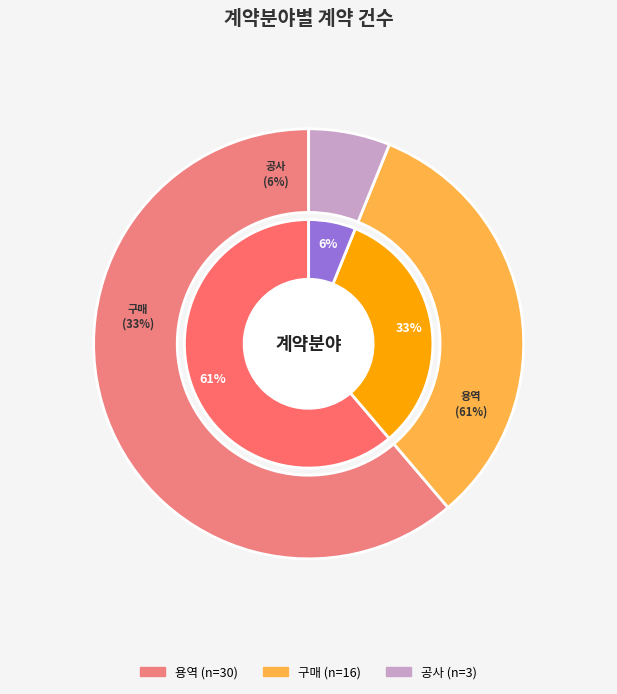

Count the number of slices in the pie.

3